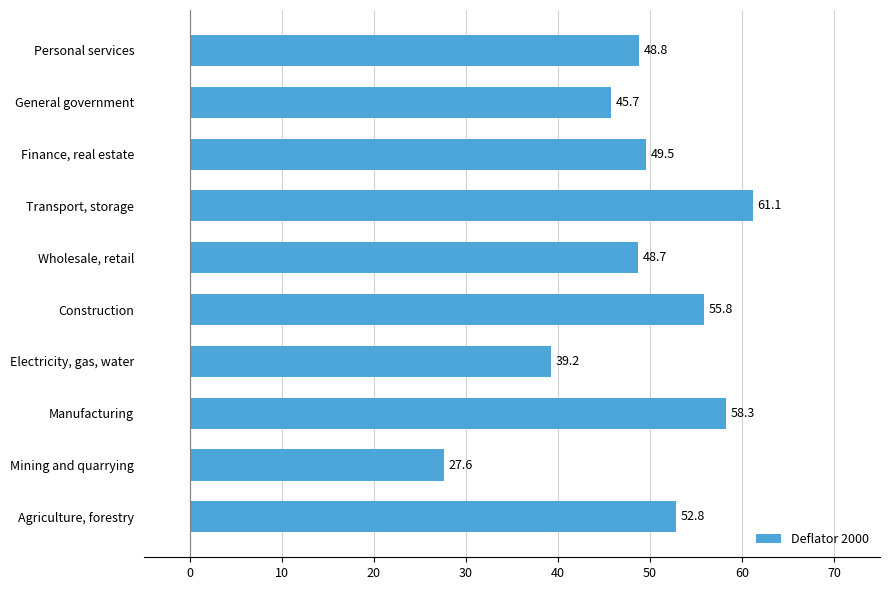

What is the average value?

48.8